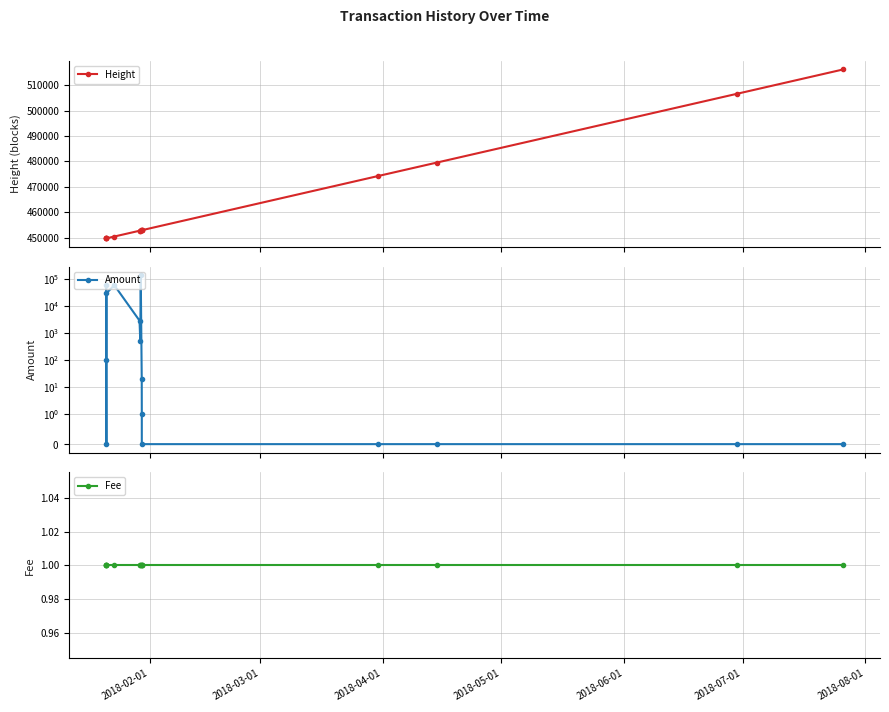

At which category does Amount reach its first local valley?

2018-04-01